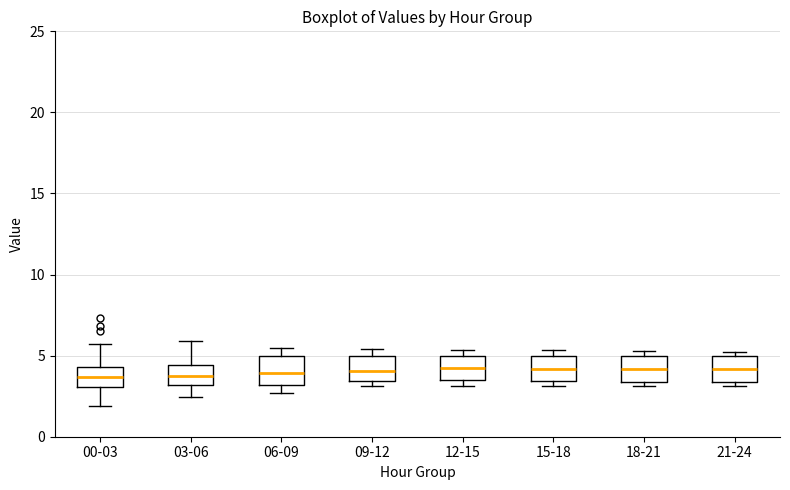

Where does the median line of the box for 21-24 sit on the y-axis? The values are not printed on the chart, so give them approximately, as read against the axis.

4.0